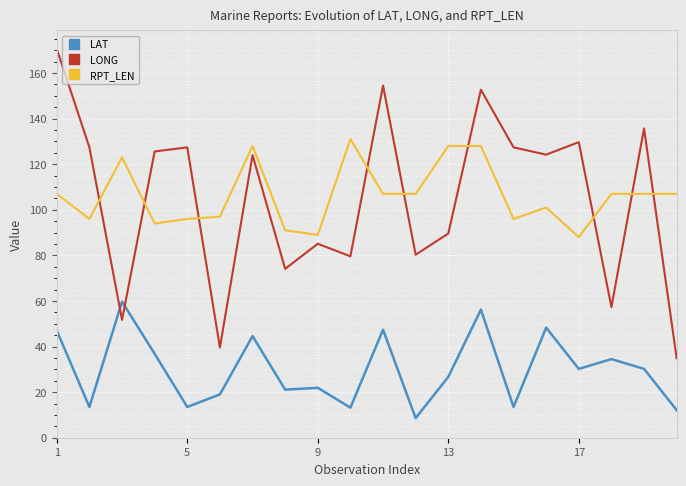

Which series has the largest range (max minus min)?

LONG